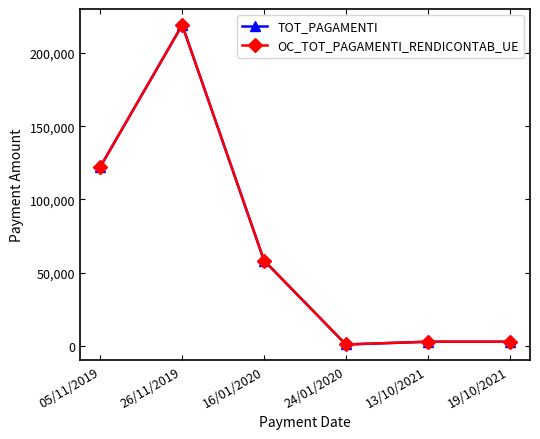

Where is the first local minimum for TOT_PAGAMENTI?

24/01/2020